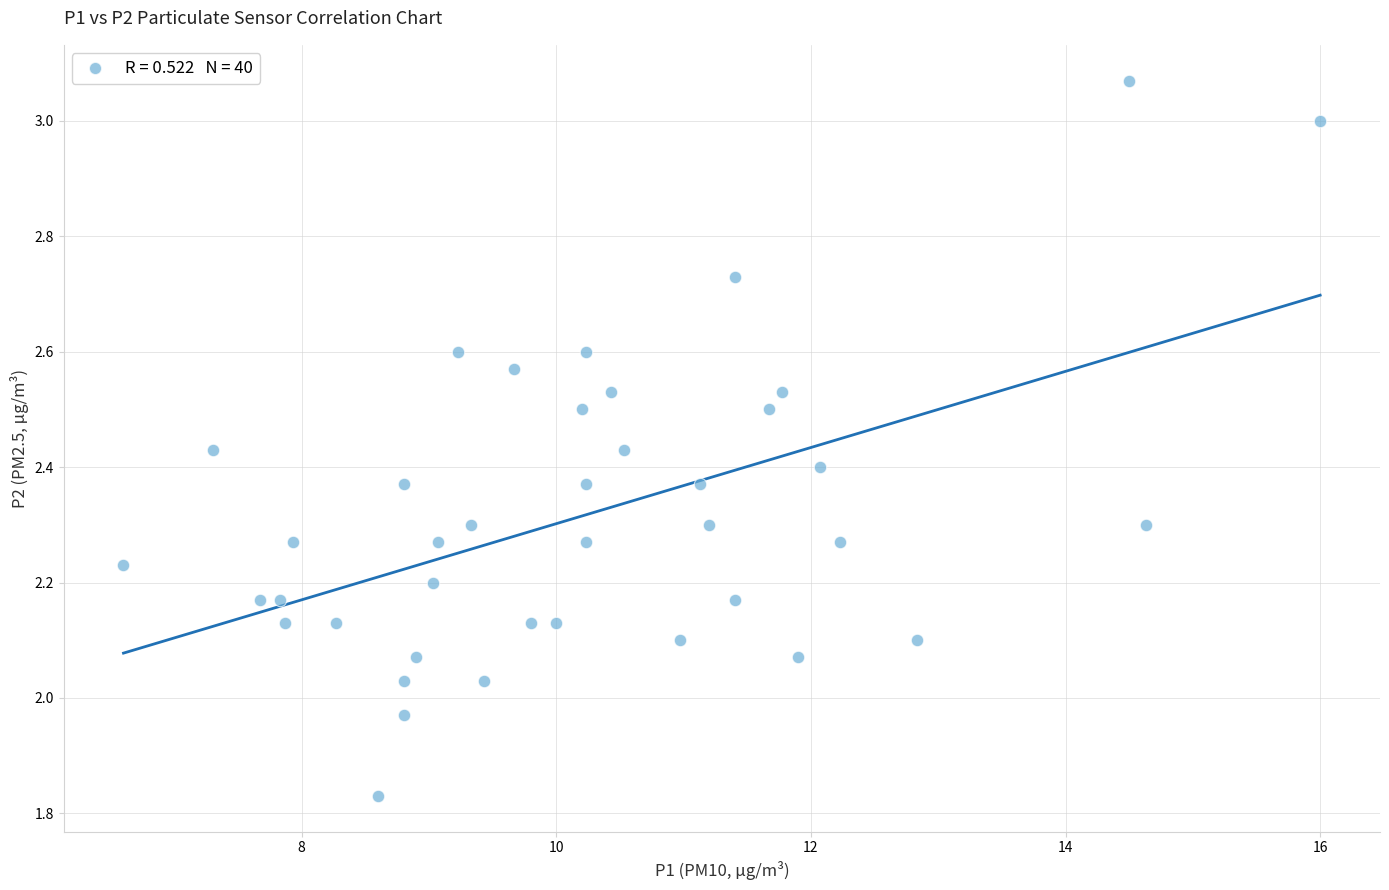

What is the range of Y values (max minus min)?

1.2